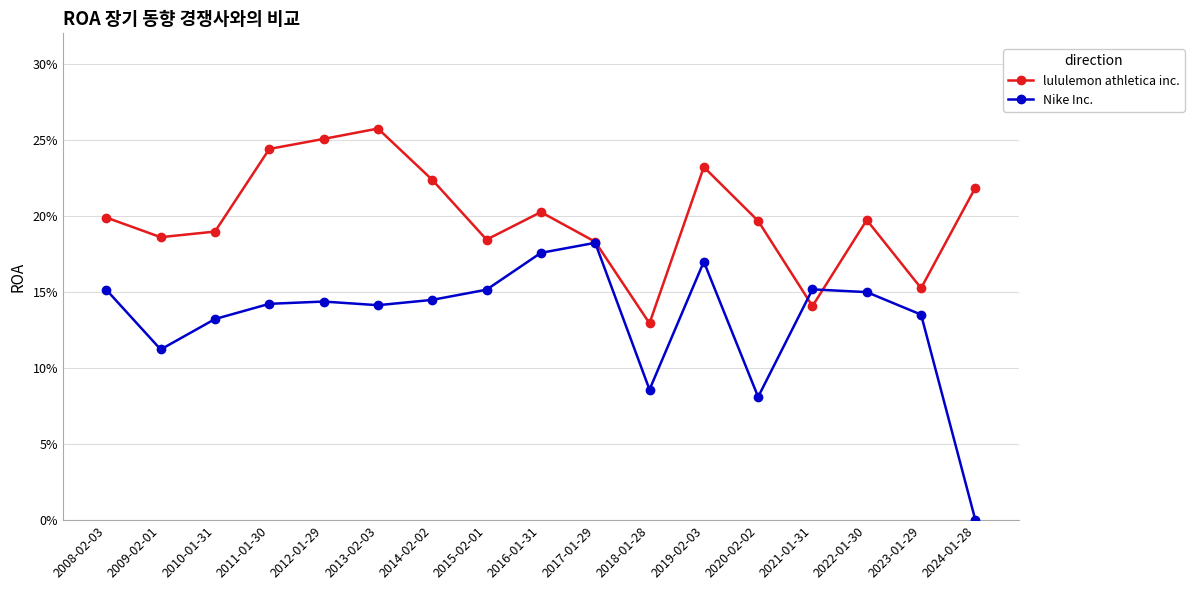

At which label is lululemon athletica inc. closest to 0?

2018-01-28